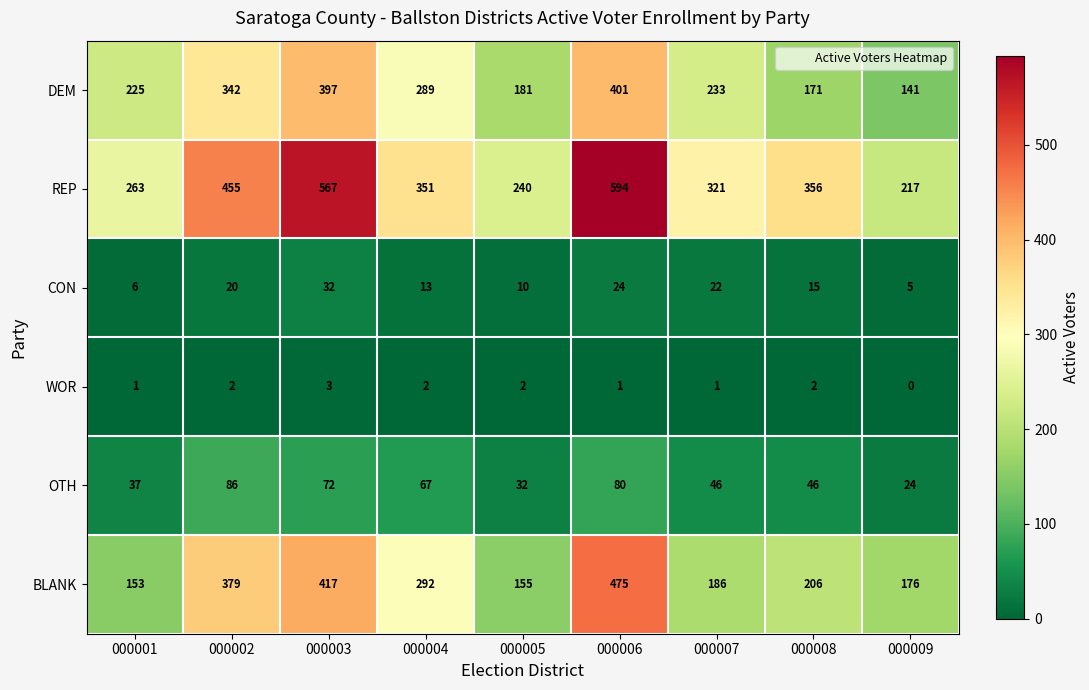

What is the difference between the maximum and second lowest values in the BLANK series?

320